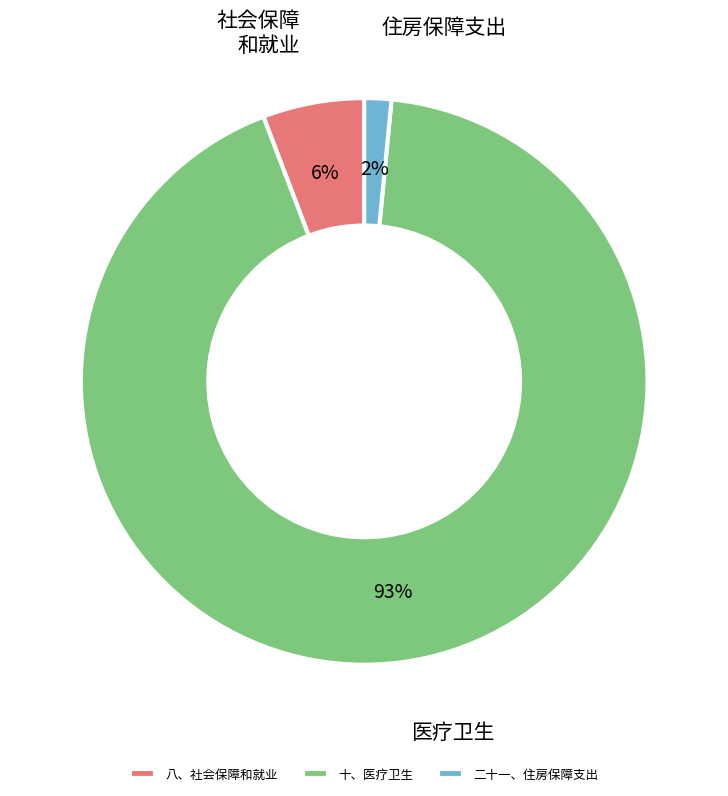

To the nearest percent, what percentage of the pie is 二十一、住房保障支出?

2%